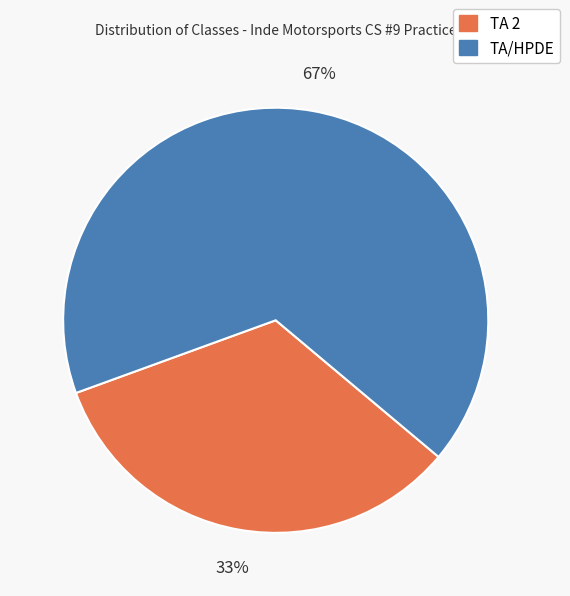

Rank the categories by value from highest to lowest.

TA/HPDE, TA 2